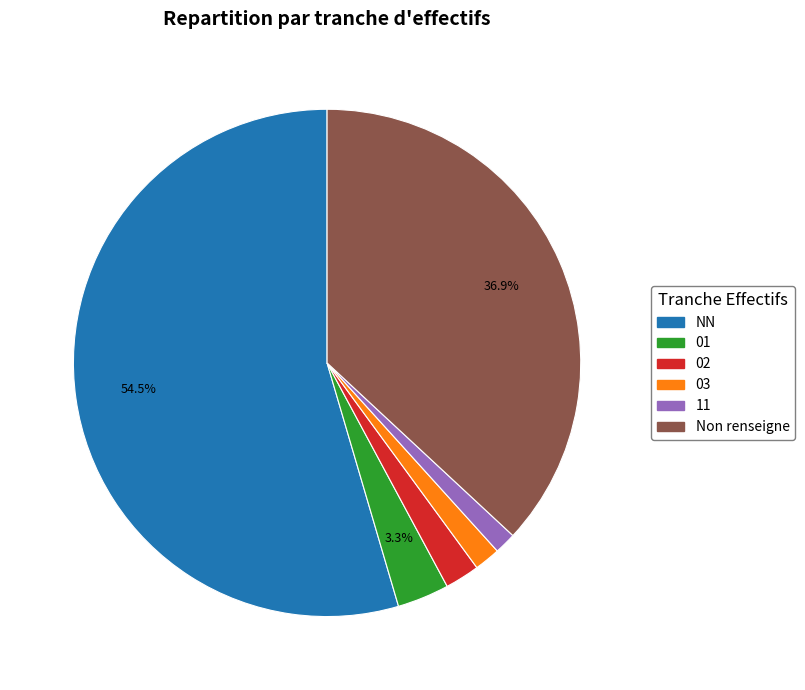

Between 03 and NN, which is larger?

NN